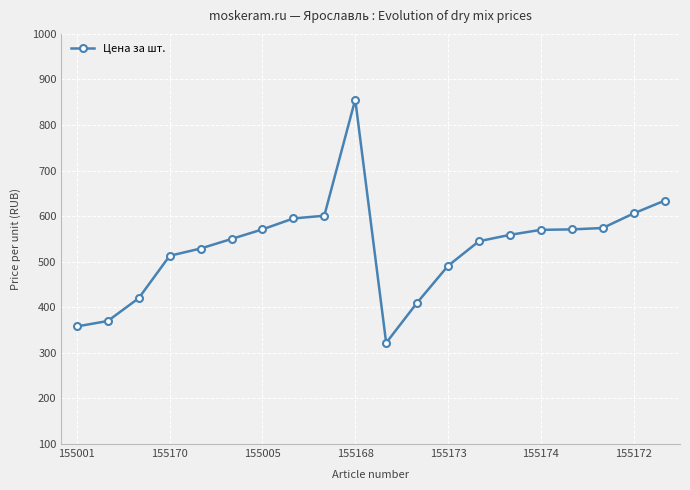

What is the minimum value shown in the chart?

322